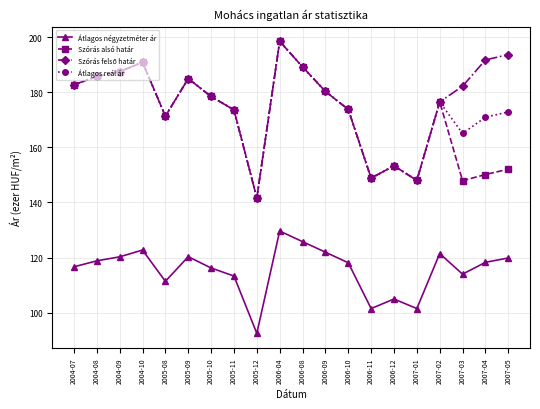

How many data points in Átlagos négyzetméter ár are above 118307?

9